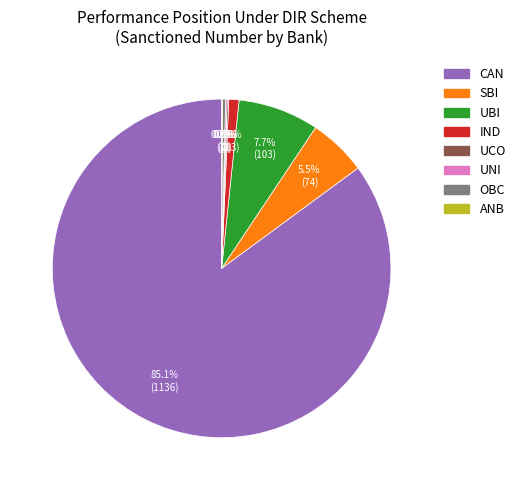

What portion of the pie excludes IND?

99.0%